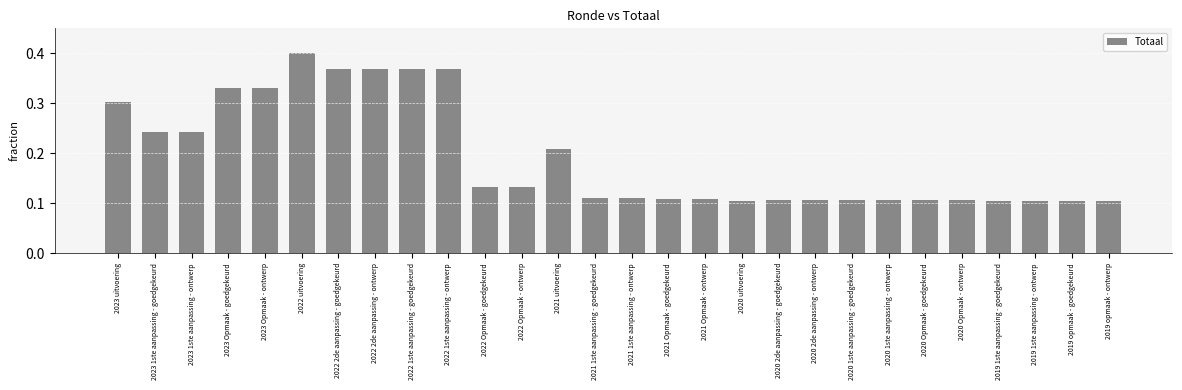

What is the change in value from 2022 1ste aanpassing - ontwerp to 2021 1ste aanpassing - ontwerp?

-0.3